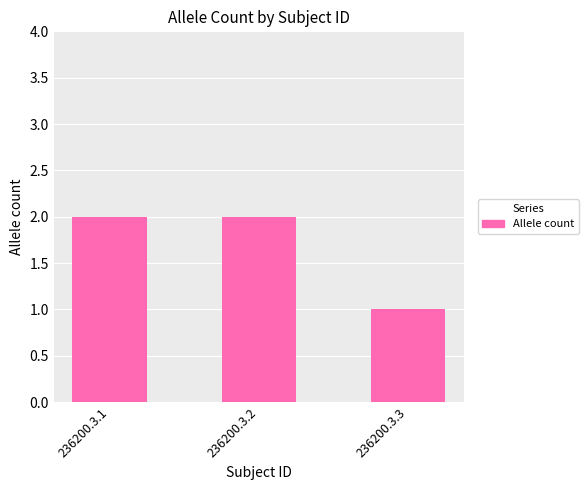

Which label corresponds to the smallest value in the chart?

236200.3.3